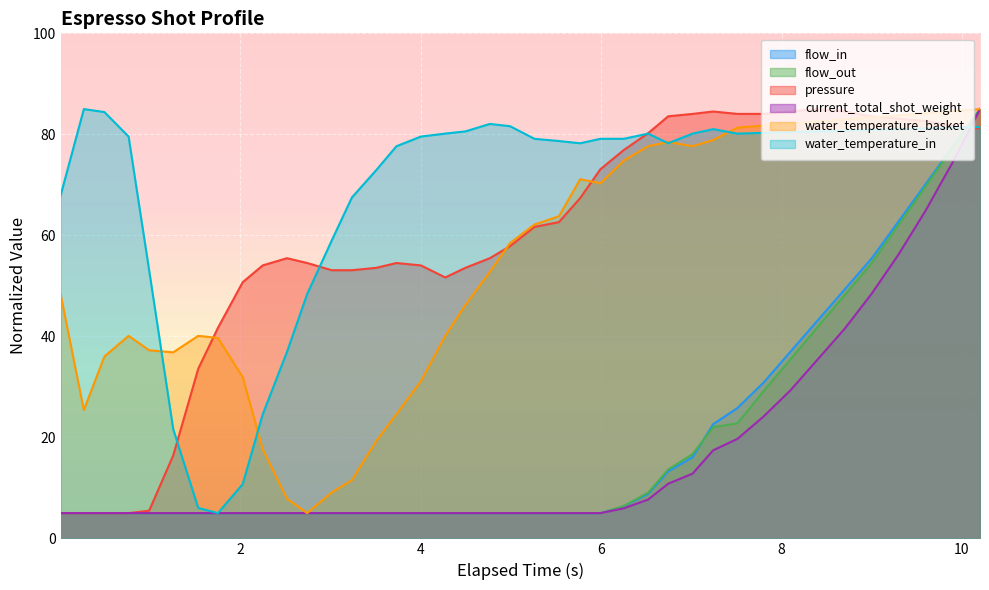

Which series has the largest total across all categories?

water_temperature_in